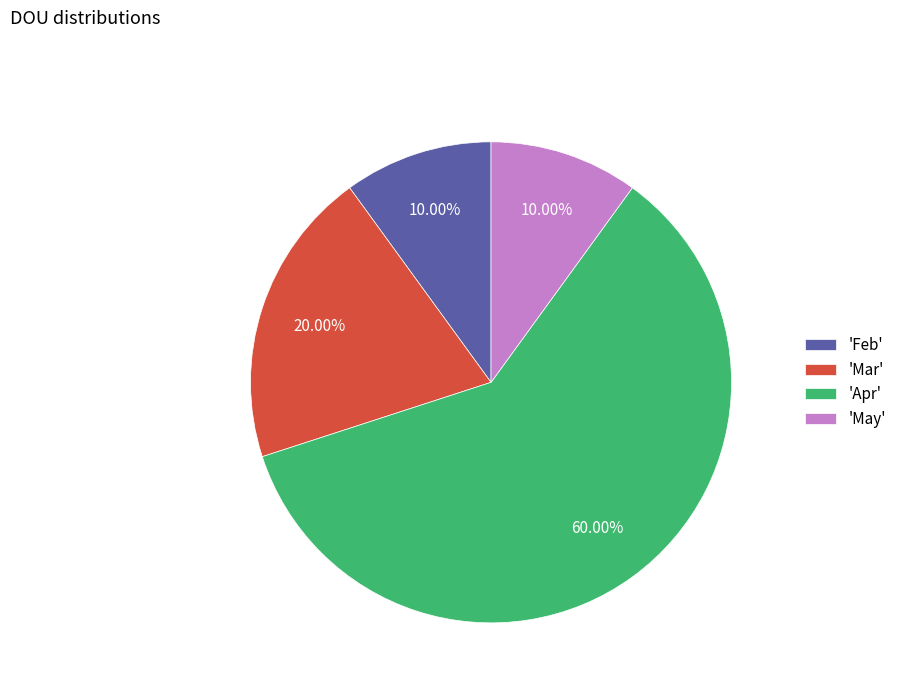

What is the ratio of the value at 'Apr' to the value at 'Feb'?

6.0